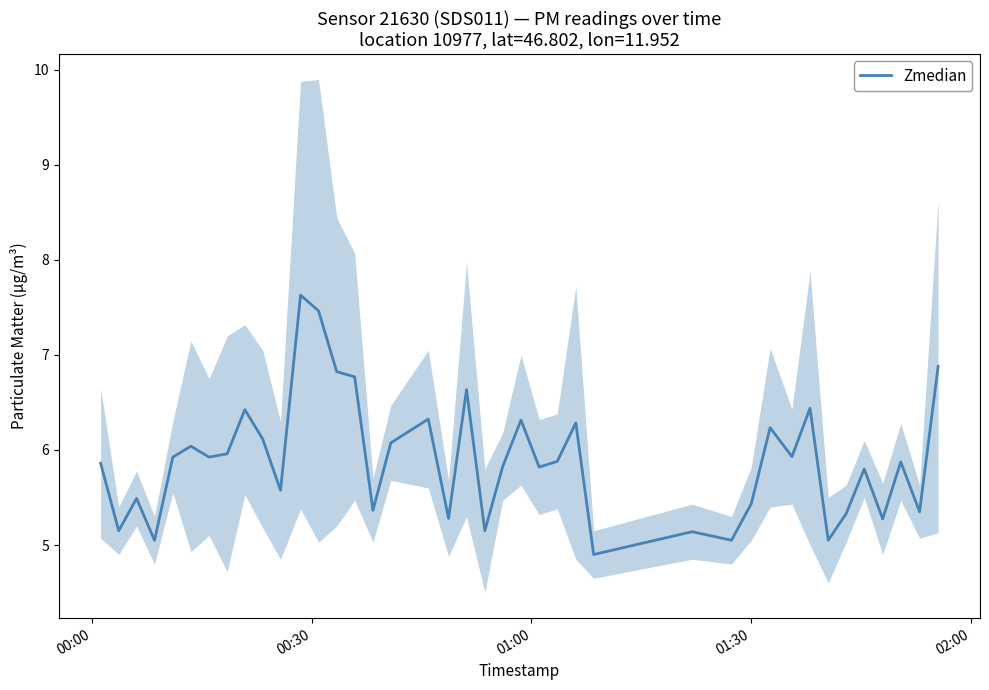

What is the sum of all values?

235.8